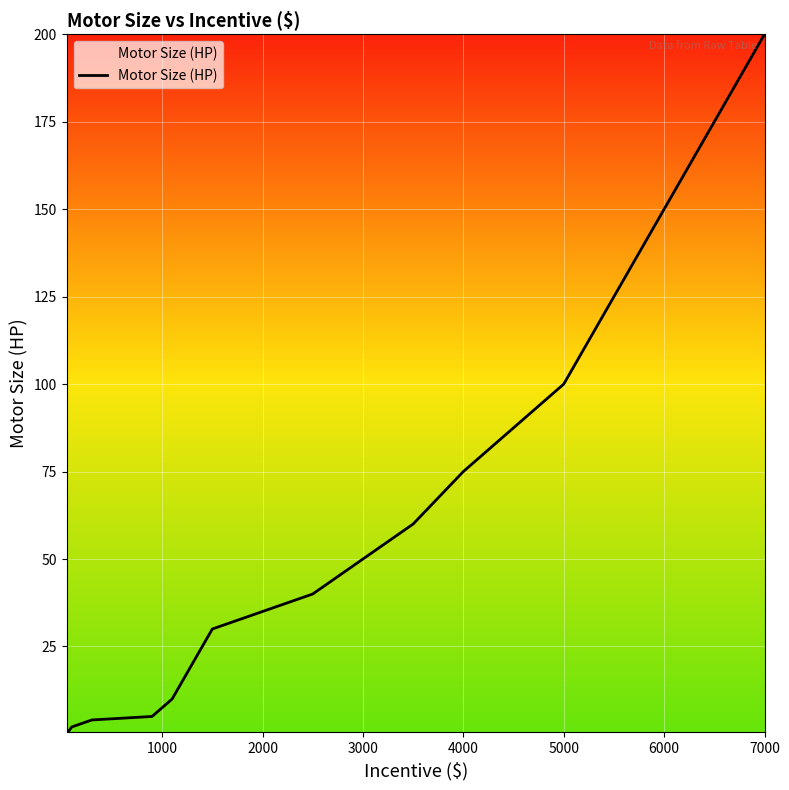

What is the difference between the maximum and minimum values?

199.5